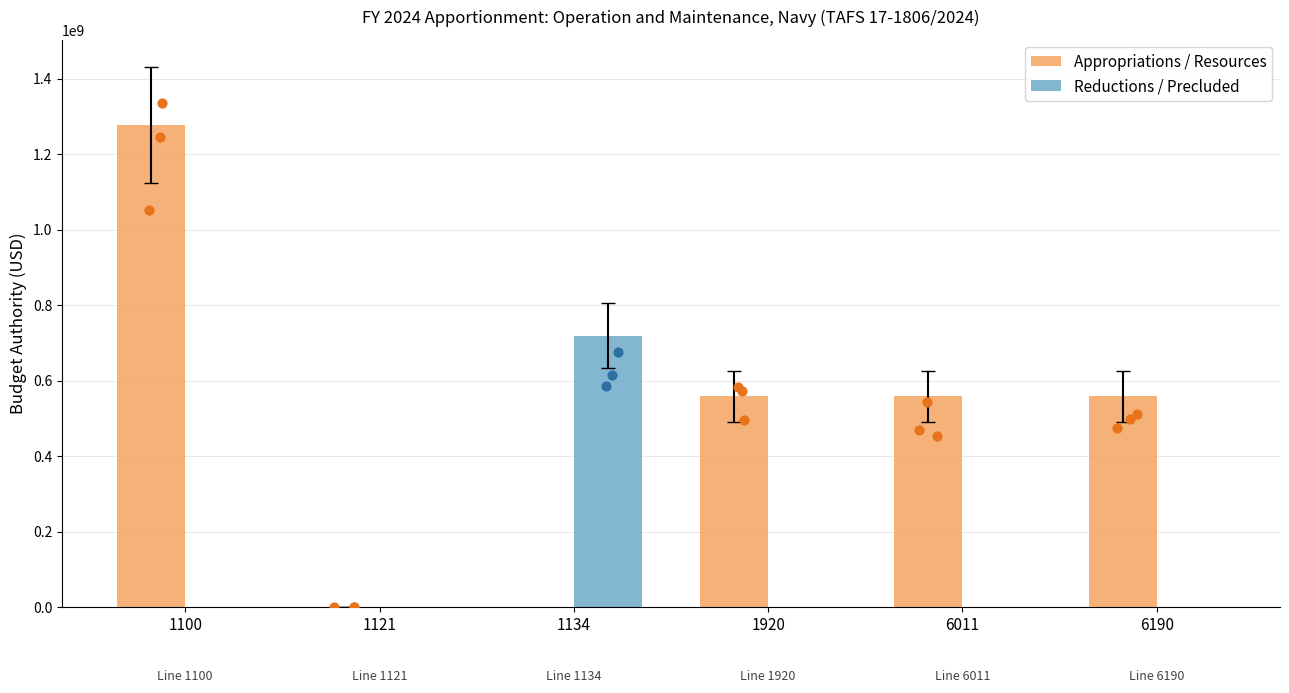

Which series contains the highest Y value?

Appropriations / Resources